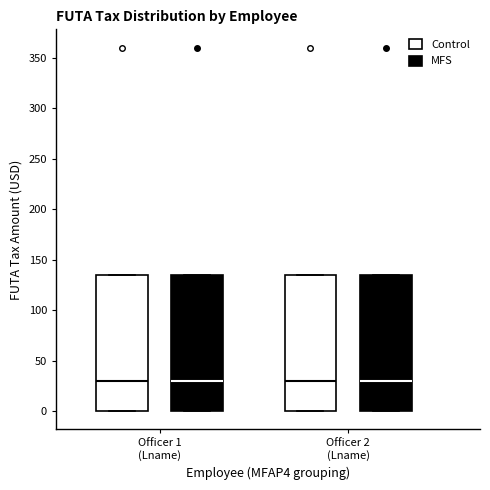

Reading left to right, read every box against the y-axis: the position of its median line, the range the box covers, and the ends of its whiskers. The values are not printed on the chart, so give them approximately, as read against the axis.

Officer 1 (Lname) (Control): median 30, box 0 to 135, whiskers 0 to 135
Officer 1 (Lname) (MFS): median 30, box 0 to 135, whiskers 0 to 135
Officer 2 (Lname) (Control): median 30, box 0 to 135, whiskers 0 to 135
Officer 2 (Lname) (MFS): median 30, box 0 to 135, whiskers 0 to 135